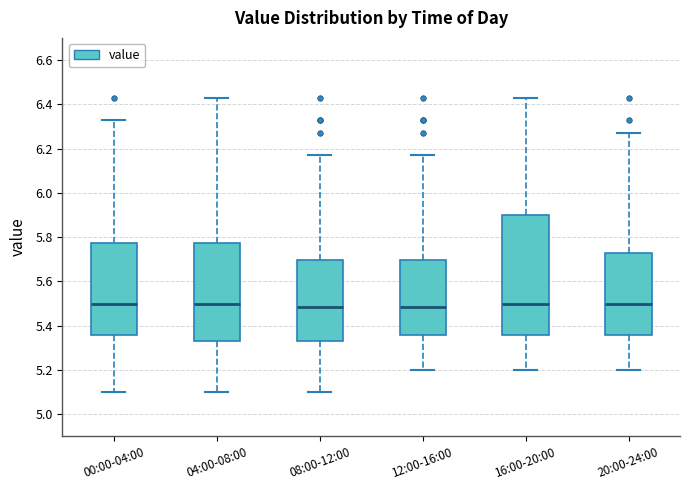

Comparing the boxes themselves (not the whiskers), which one is the tallest?

16:00-20:00